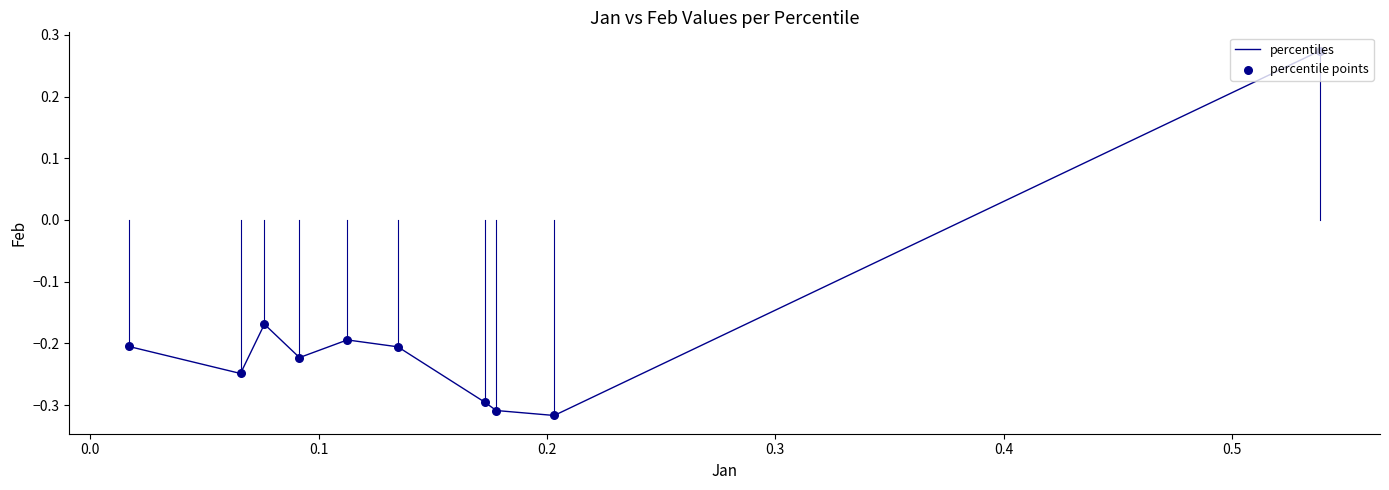

What is the difference between the maximum and minimum values?

0.6